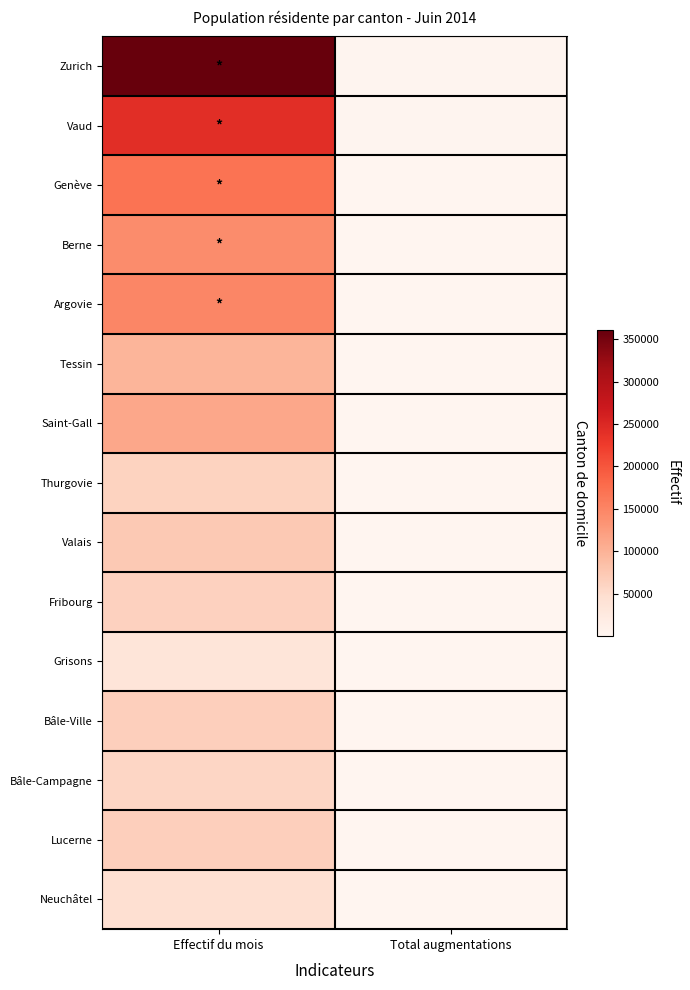

What is the sum of the Saint-Gall values at Effectif du mois and Total augmentations?

113458